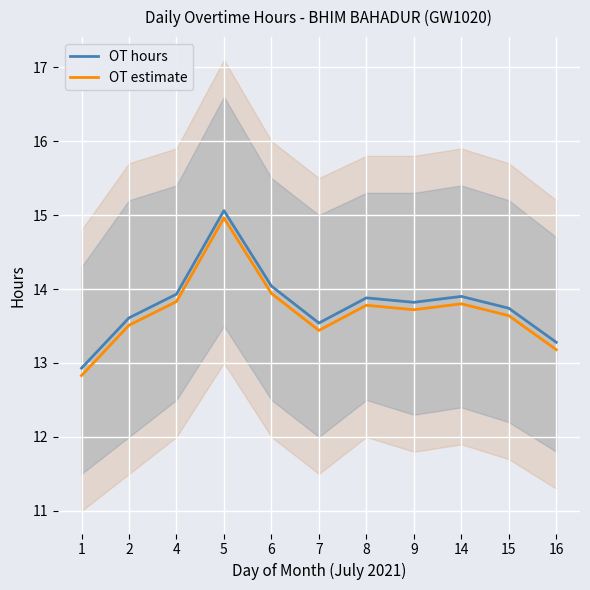

Is it true that OT estimate equals 6.0 at 7?

False